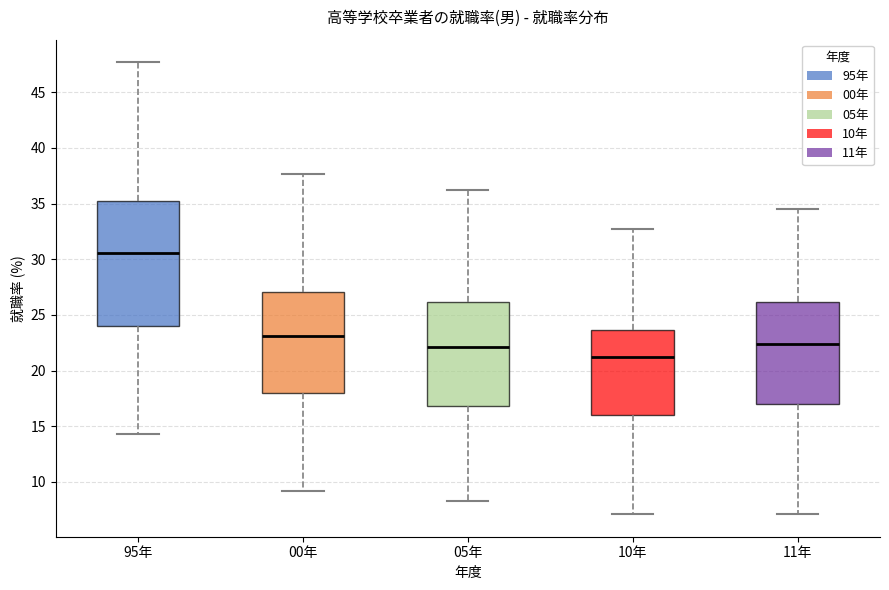

Which box is the tallest, from its lower edge to its upper edge?

95年